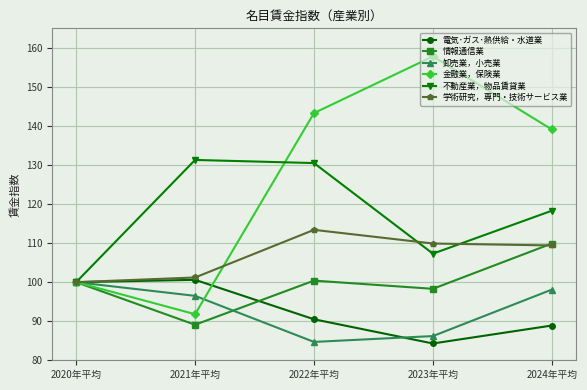

True or false: 卸売業，小売業 has more than 2 points higher than both neighbors.

False